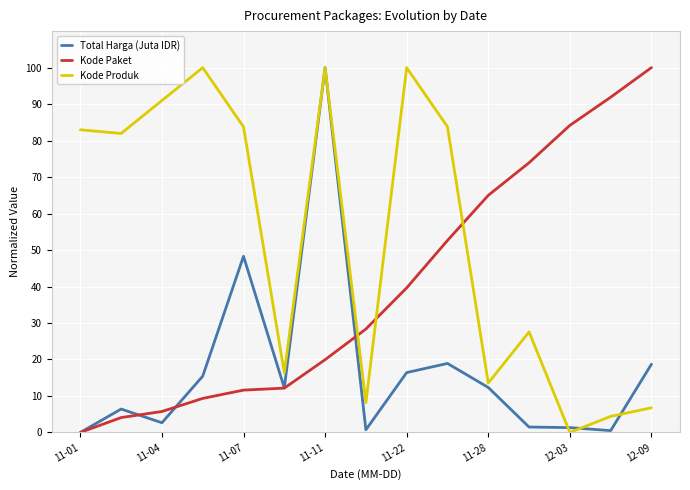

After their last crossing, which series has the higher values: Kode Paket or Kode Produk?

Kode Paket